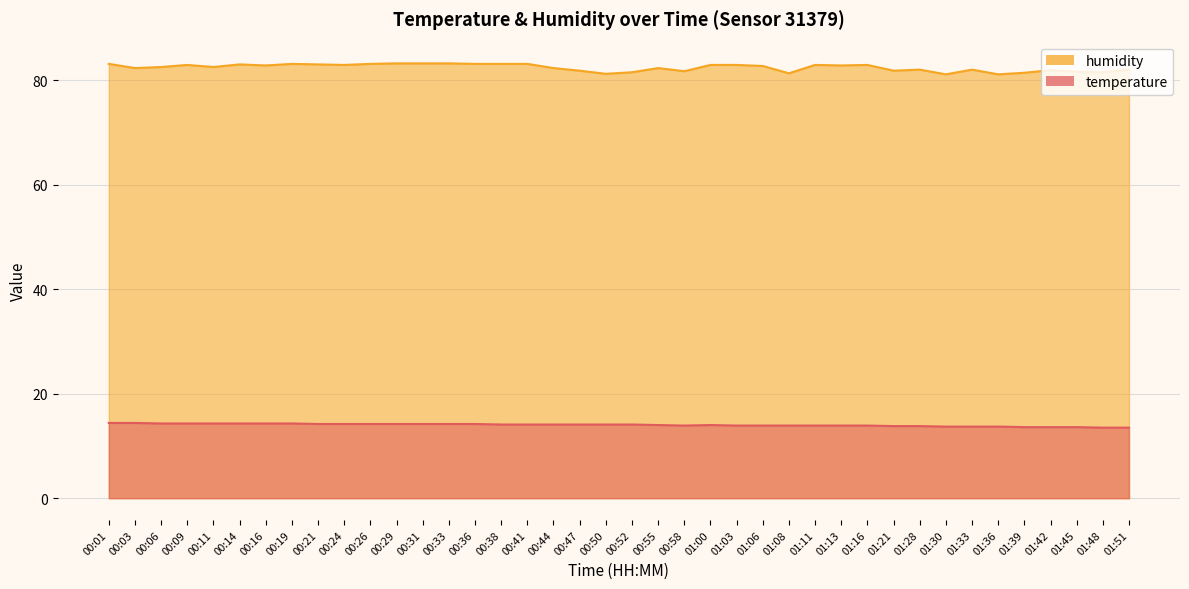

List the labels in order of temperature value, largest first.

00:01, 00:03, 00:06, 00:09, 00:11, 00:14, 00:16, 00:19, 00:21, 00:24, 00:26, 00:29, 00:31, 00:33, 00:36, 00:38, 00:41, 00:44, 00:47, 00:50, 00:52, 00:55, 01:00, 00:58, 01:03, 01:06, 01:08, 01:11, 01:13, 01:16, 01:21, 01:28, 01:30, 01:33, 01:36, 01:39, 01:42, 01:45, 01:48, 01:51